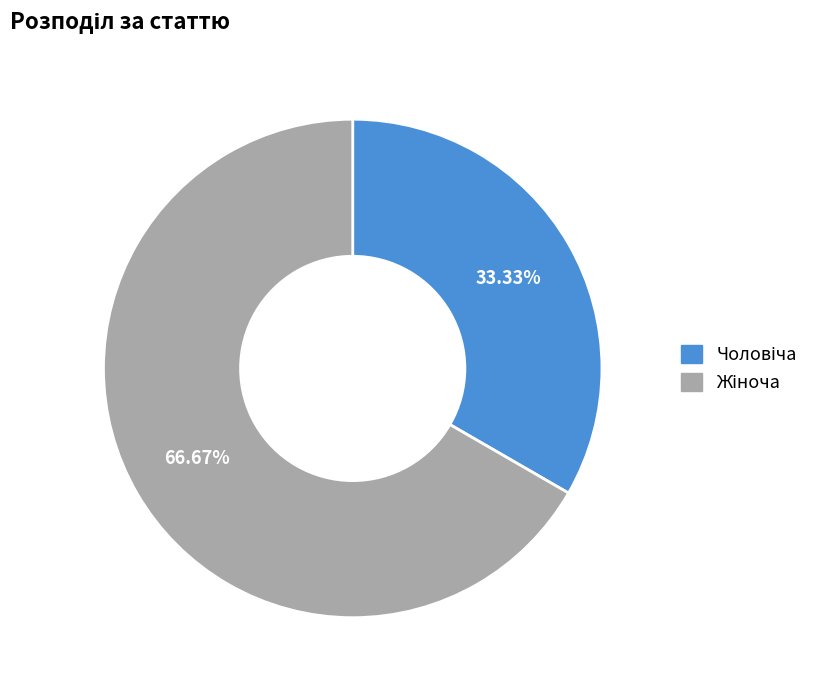

Is there a majority slice in this chart?

Yes